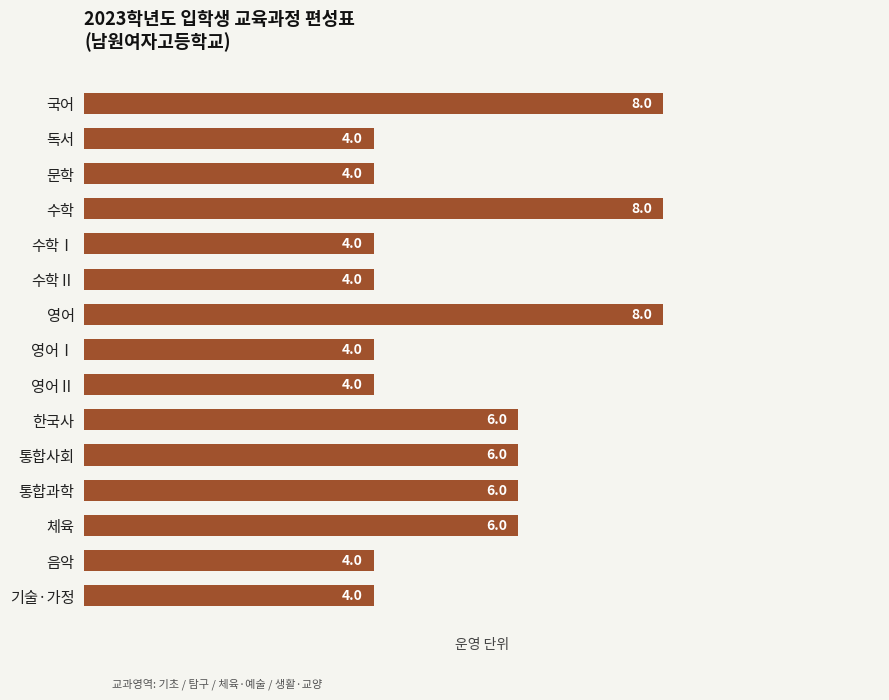

What is the average value?

5